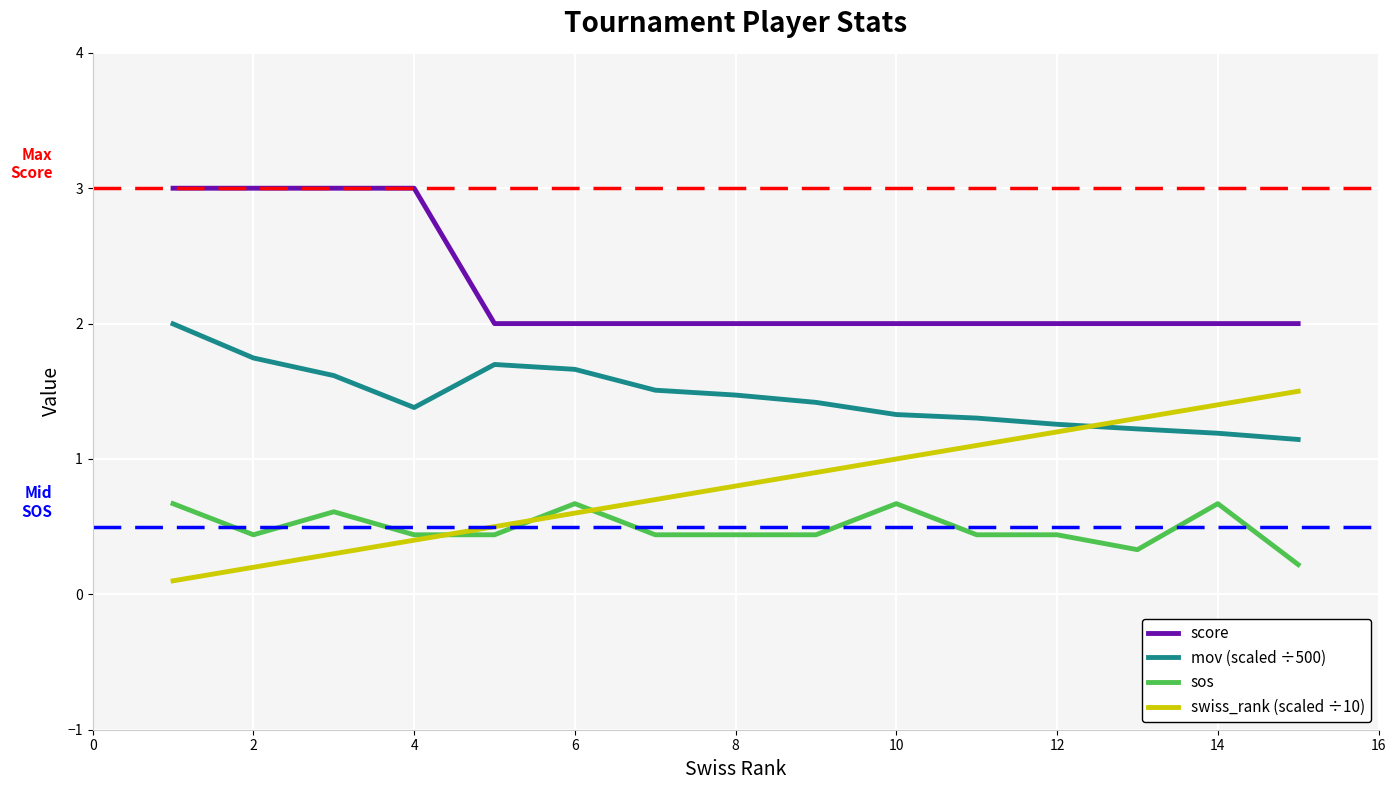

What are all the series names shown in the legend?

score, mov (scaled ÷500), sos, swiss_rank (scaled ÷10)